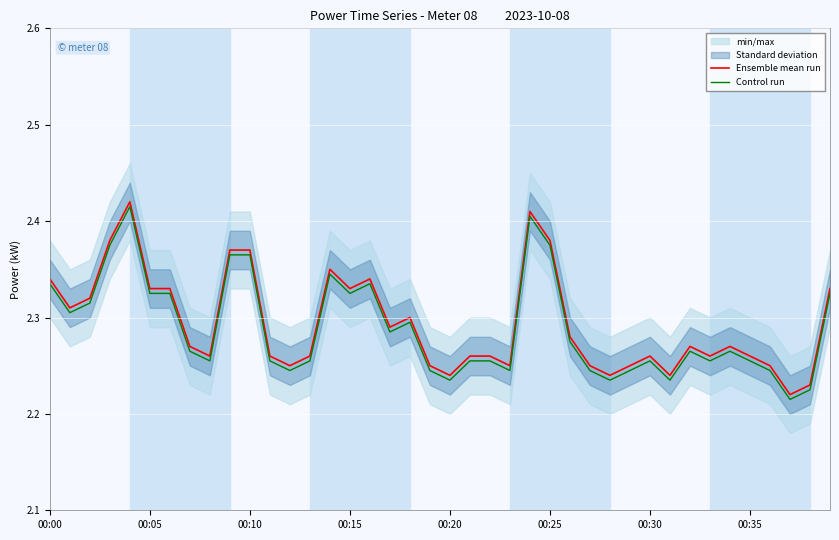

What is the lowest value of the Ensemble mean run series?

2.2